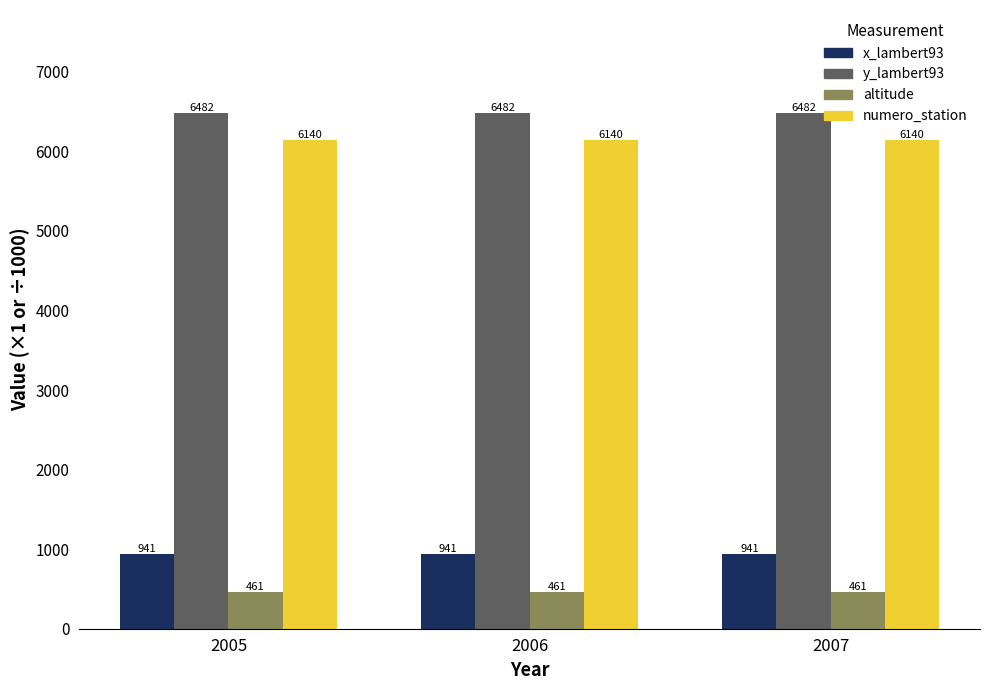

What is the highest value of the altitude series?

461.0